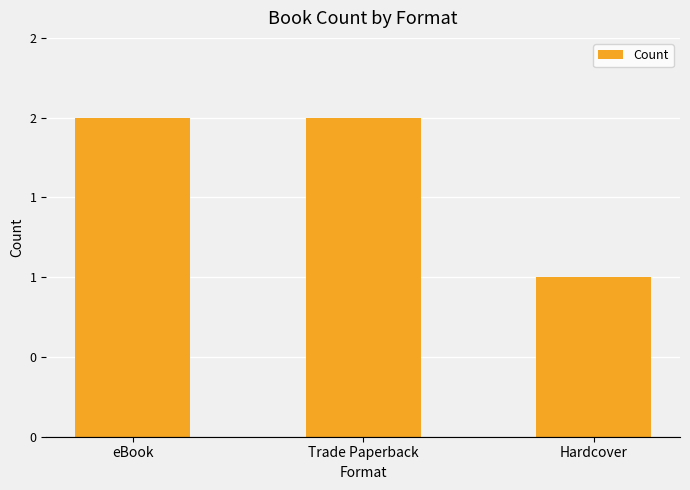

True or false: the data shows 2 at eBook.

True